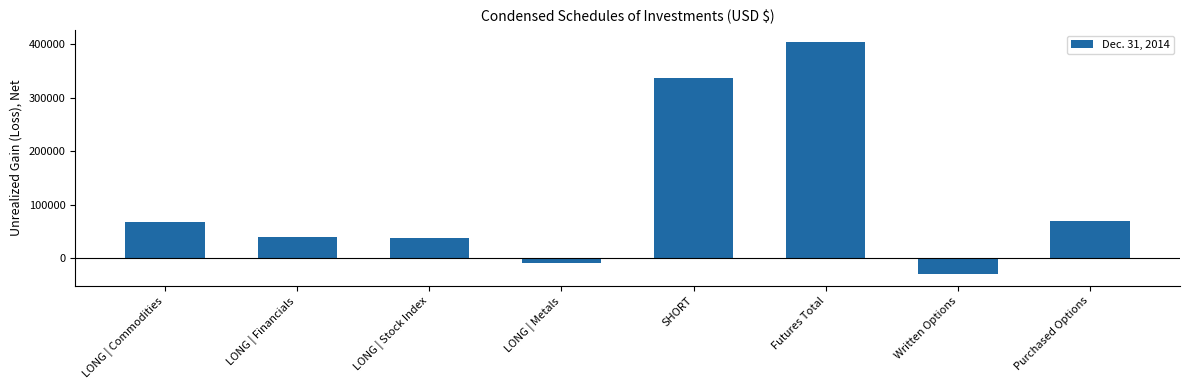

How many negative values are there?

2